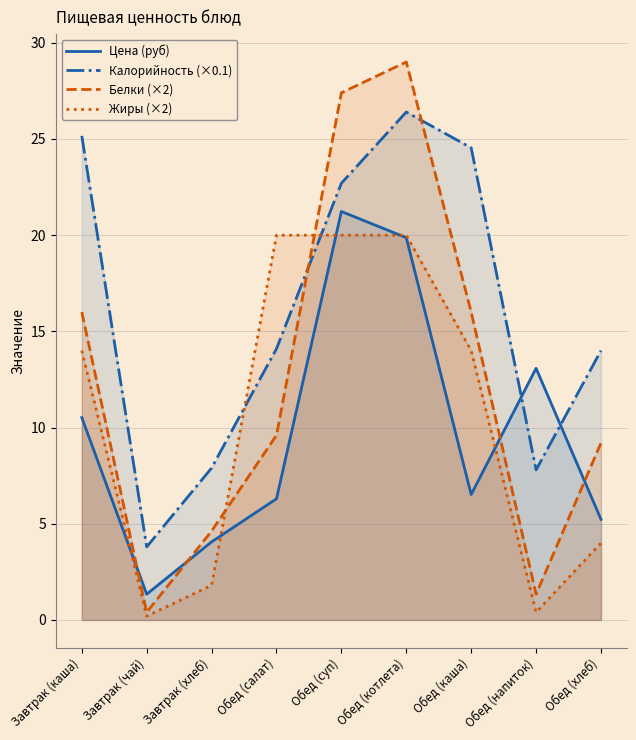

List the series in order of their peak value, highest first.

Белки, Калорийность, Цена, Жиры